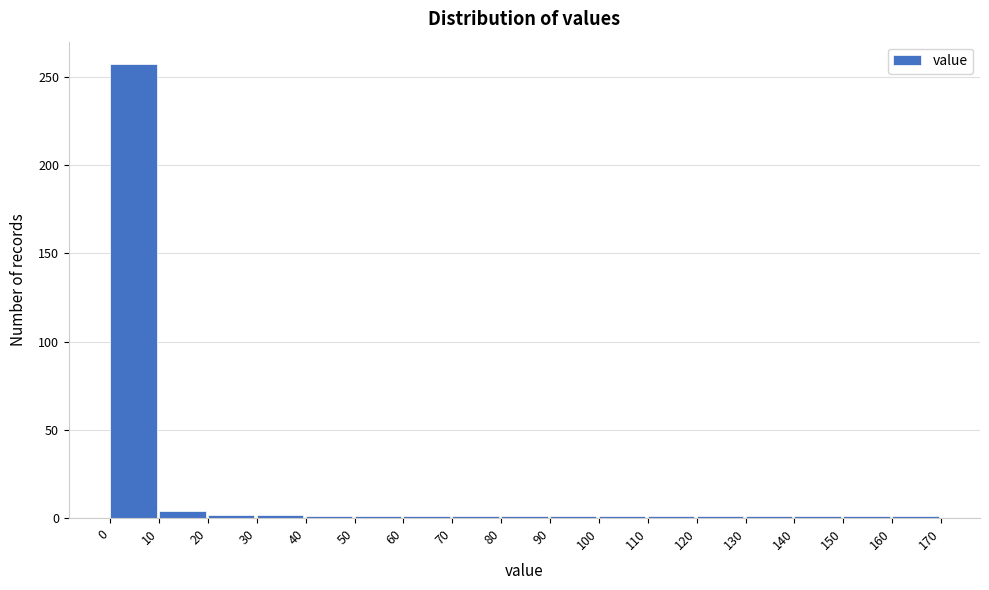

How tall is the bar that spans 0 to 10 on the x-axis? The values are not printed on the chart, so give them approximately, as read against the axis.

255